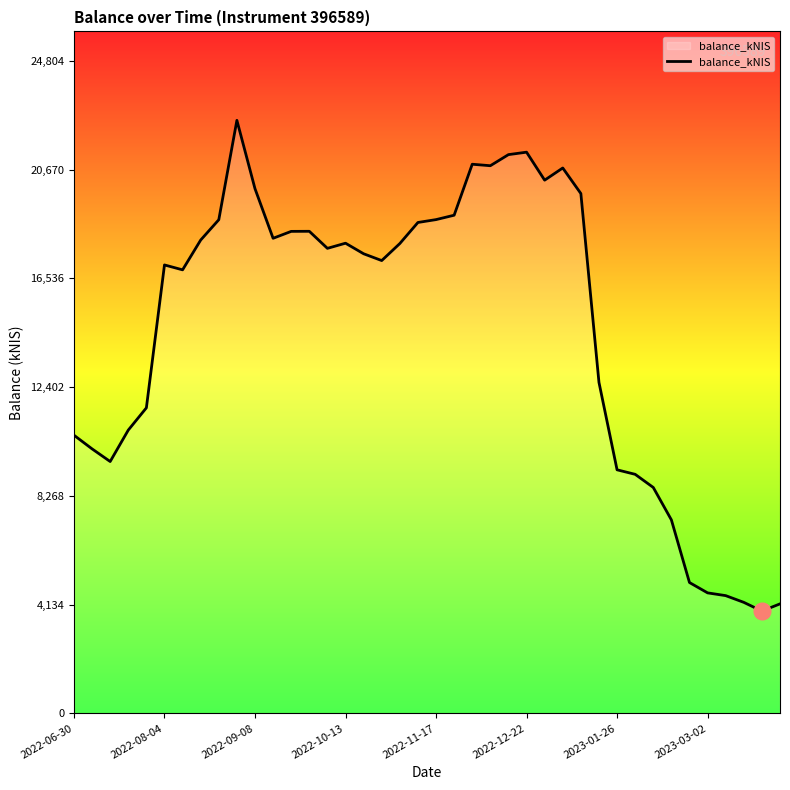

What is the greatest value displayed?

22549.7